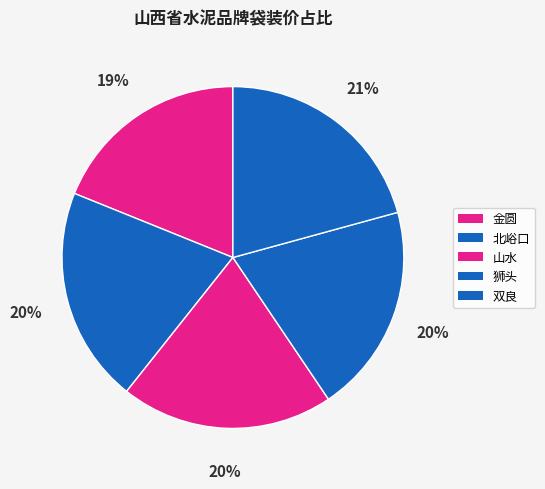

Count the number of slices in the pie.

5